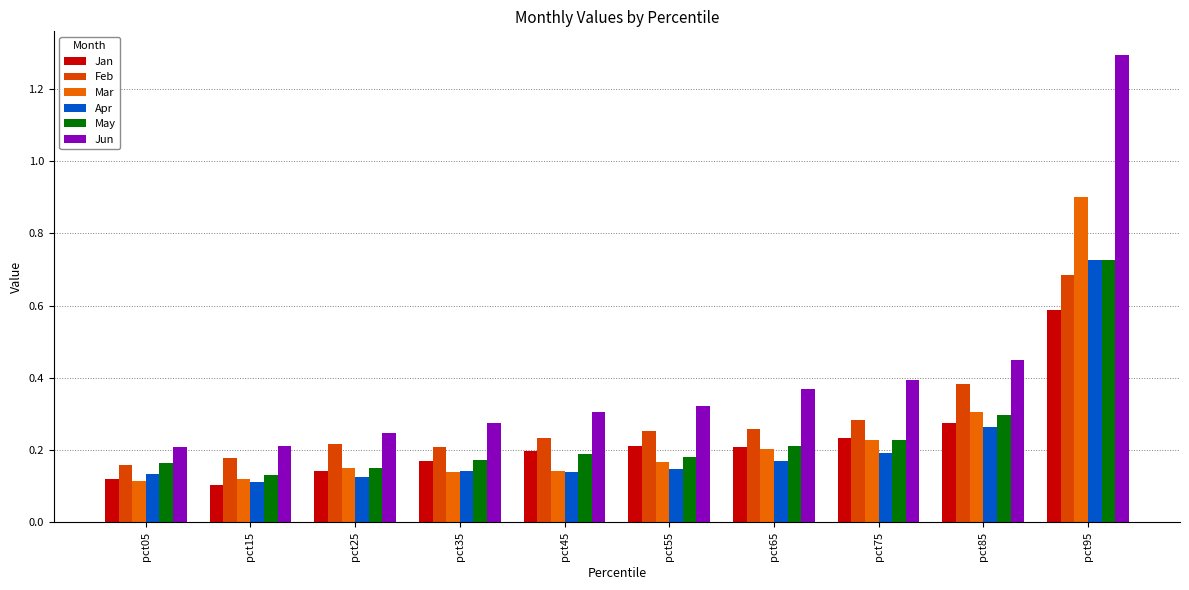

What is the sum of all Apr values?

2.2